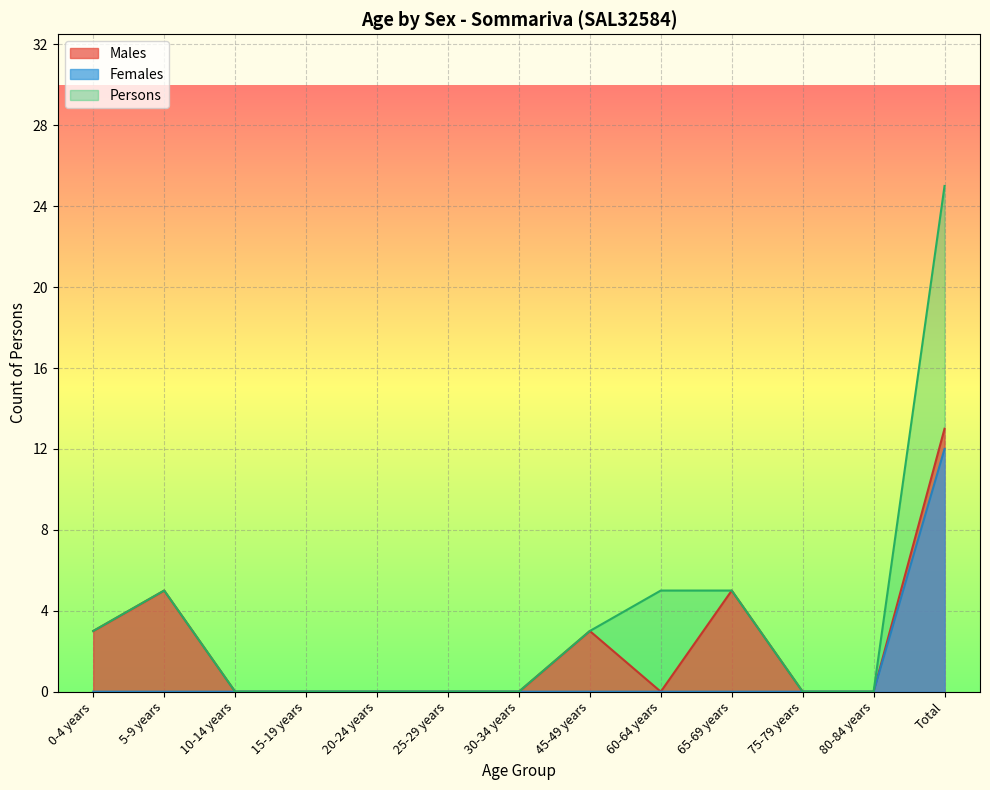

What position from the left is 25-29 years?

6